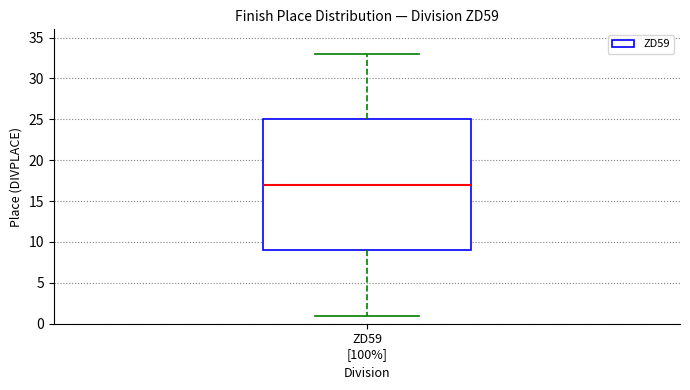

Read this box plot against the y-axis: the position of the median line, the range covered by the box, and the ends of both whiskers. The values are not printed on the chart, so give them approximately, as read against the axis.

median 17, box 9 to 25, whiskers 1 to 33